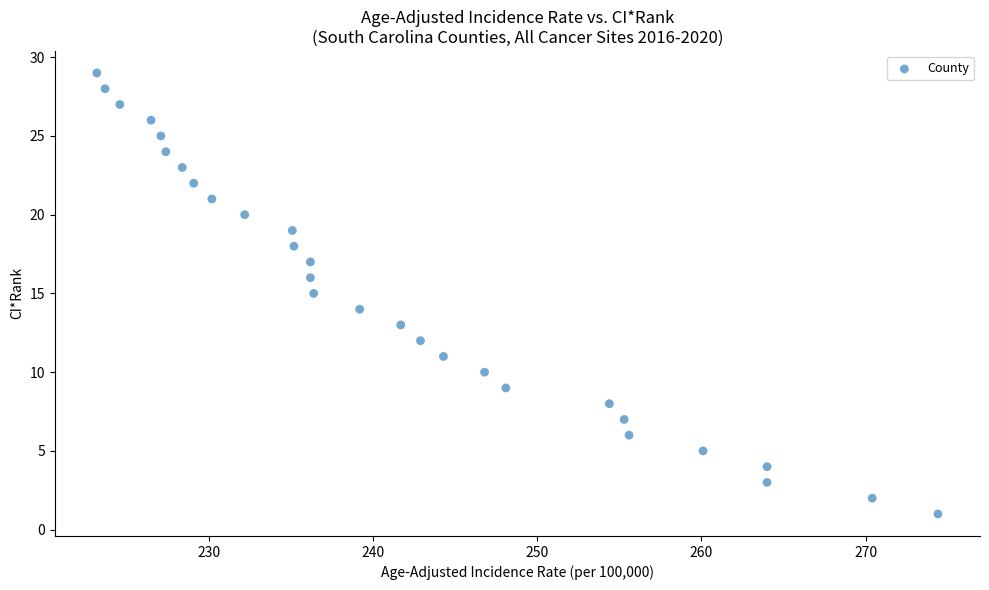

What is the range of Y values (max minus min)?

28